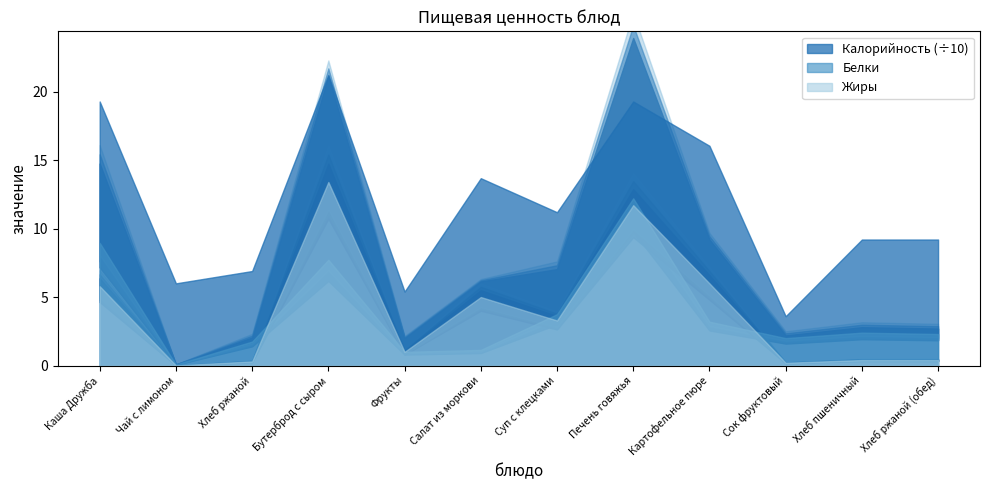

What is the difference between the second highest and minimum values in the Жиры series?

11.7